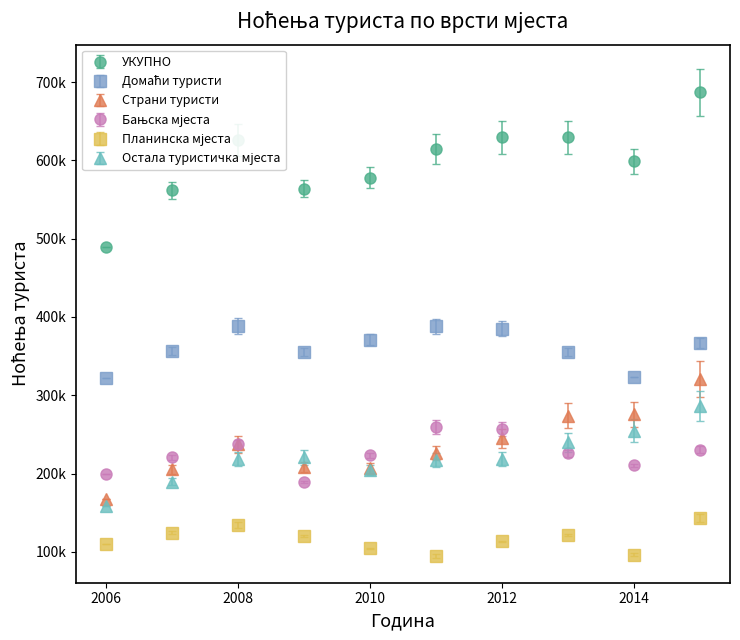

Does the chart have visible grid lines?

No